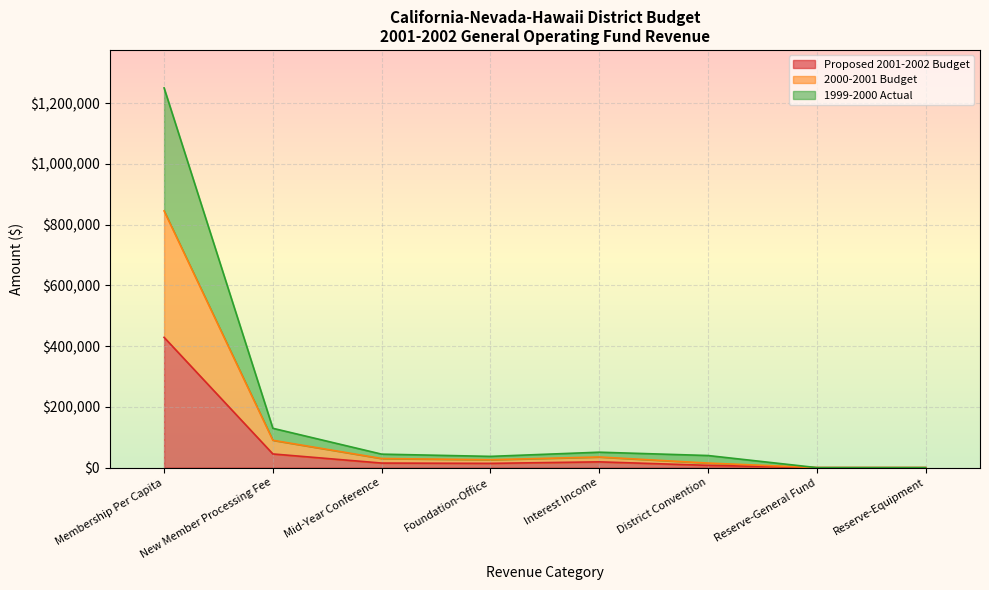

At which label does 1999-2000 Actual first exceed 44364?

Membership Per Capita